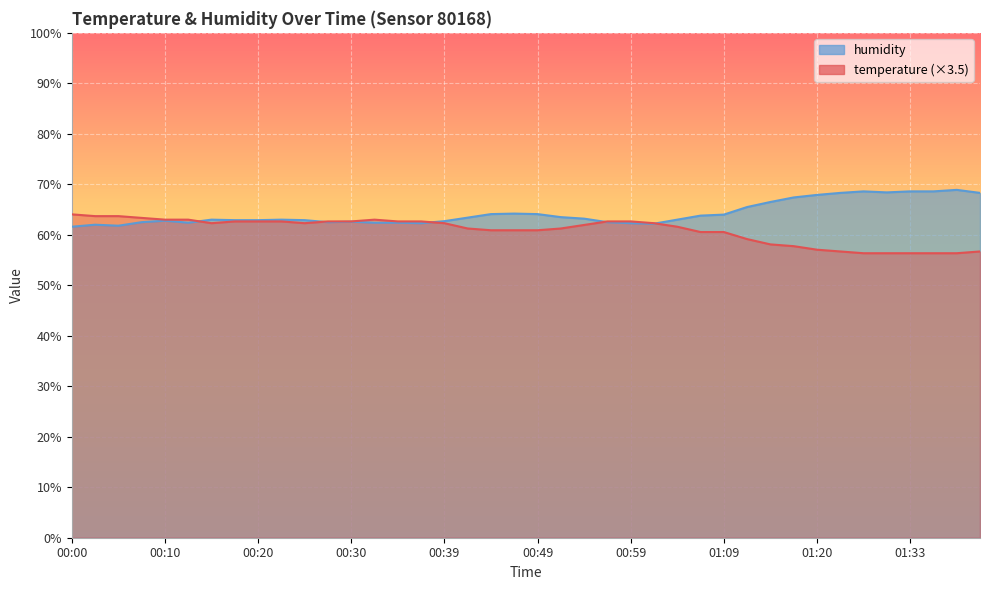

The value of humidity at 01:17 is 109.0. True or false?

False